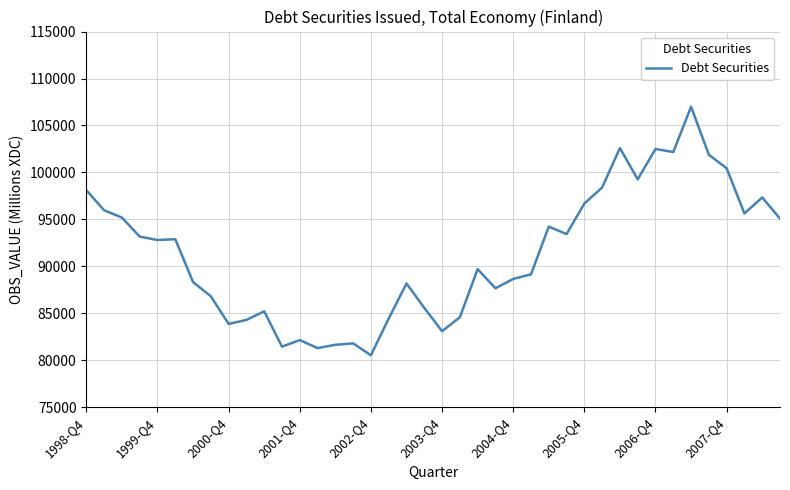

What is the greatest value displayed?

106993